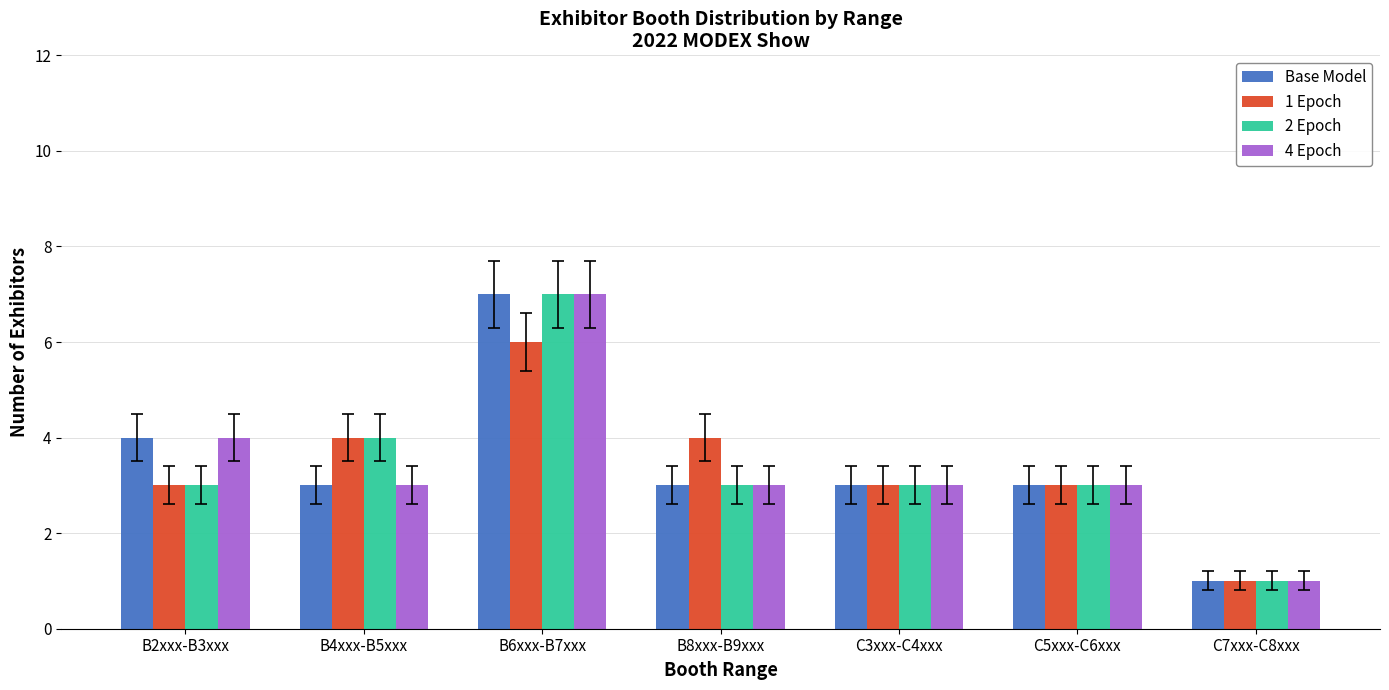

Is it true that 2 Epoch equals 3 at C5xxx-C6xxx?

True